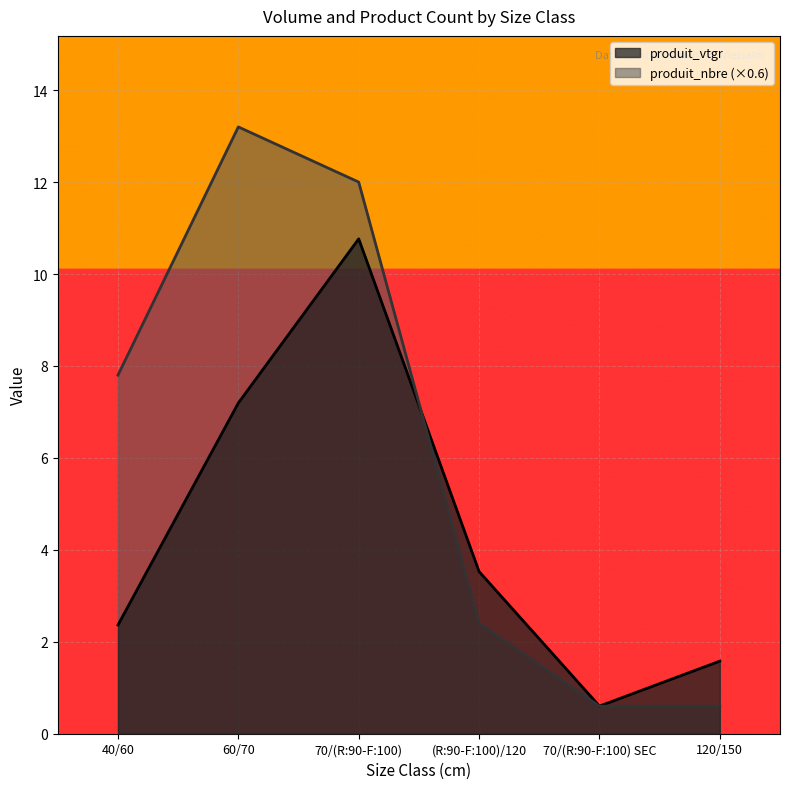

Reading left to right, extract all data points from this chart.

produit_vtgr: 2.4	7.2	10.8	3.5	0.6	1.6
produit_nbre: 7.8	13.2	12.0	2.4	0.6	0.6